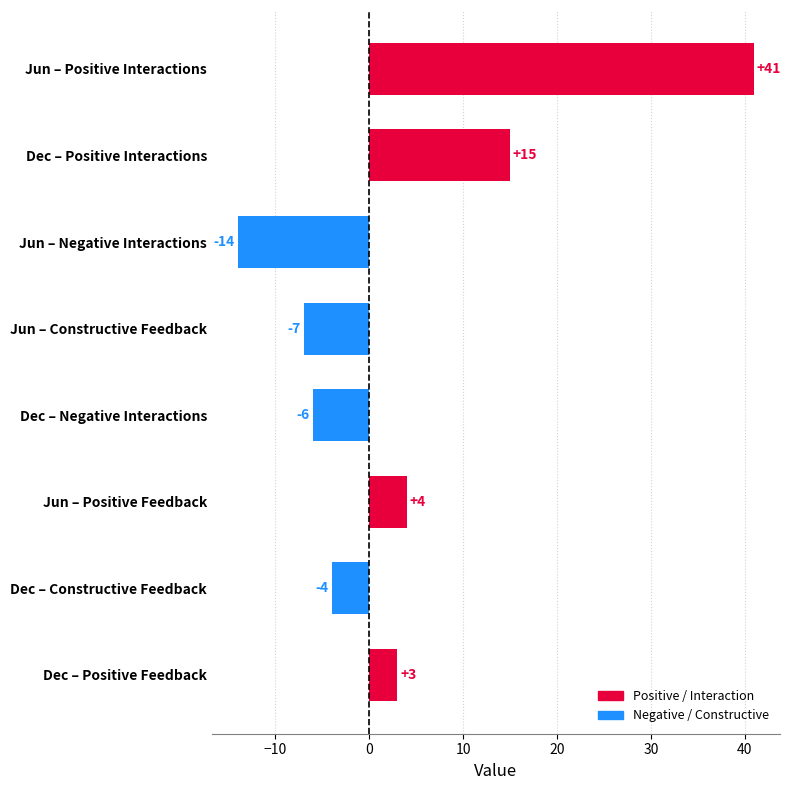

Reading top to bottom, transcribe all the data shown in this chart.

41	15	-14	-7	-6	4	-4	3